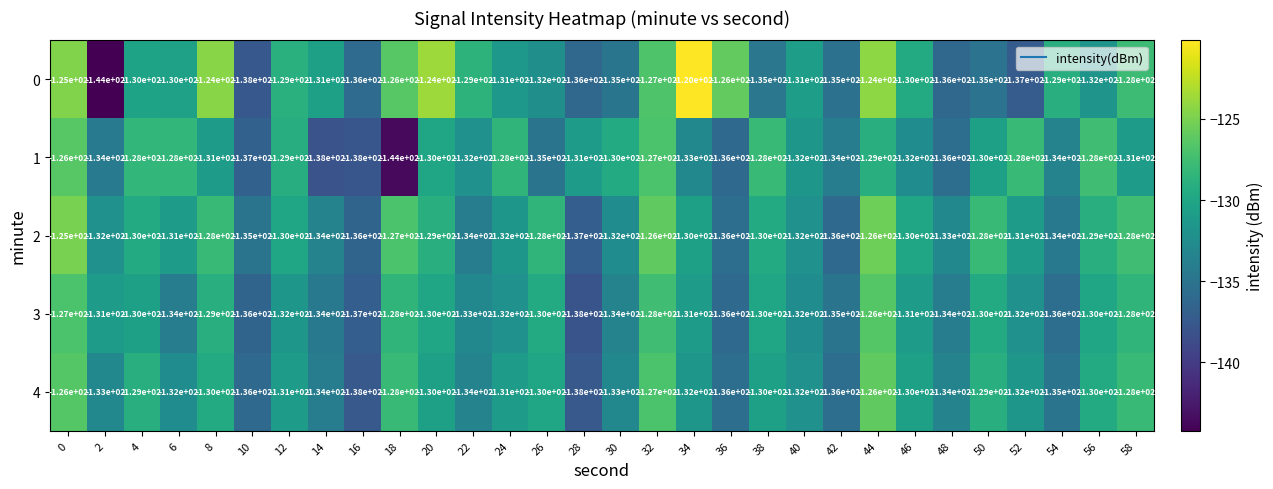

Which series changed the most between 24 and 30?

0